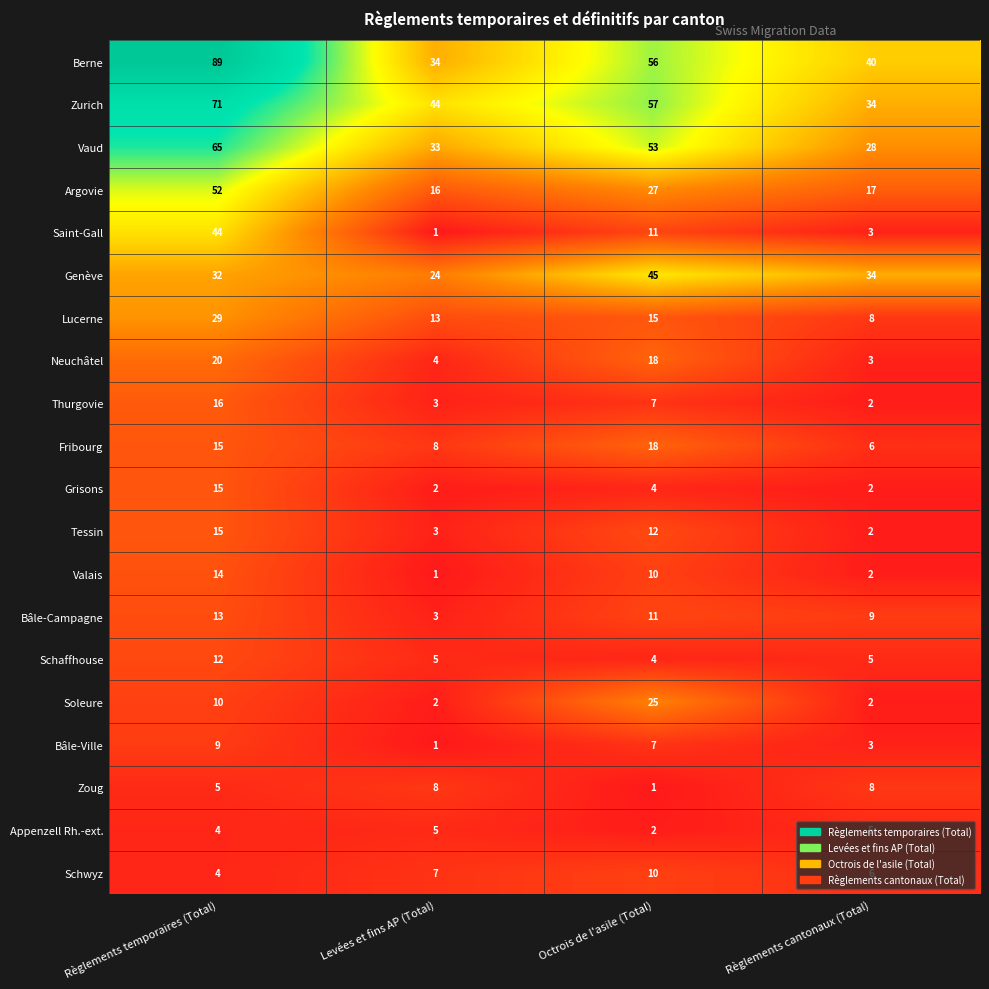

Is it true that Vaud equals 33 at Levées et fins AP (Total)?

True